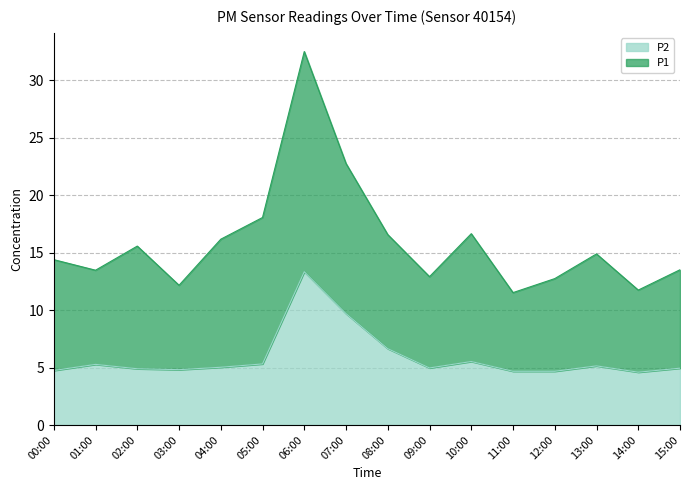

At which category does the data reach its first local valley?

03:00